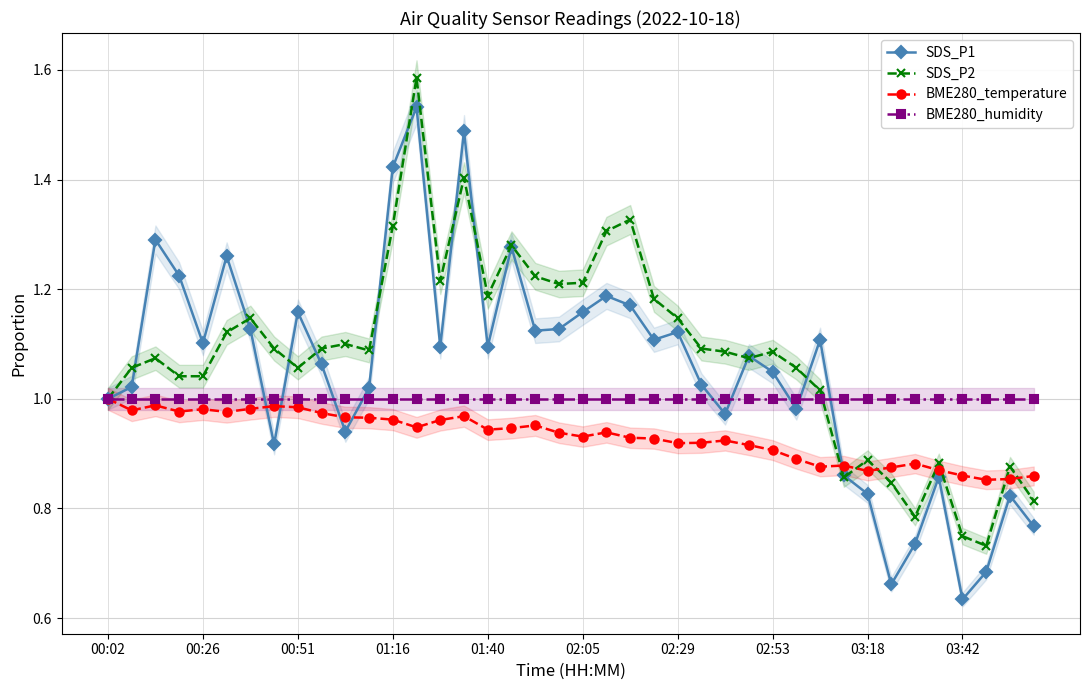

What is the minimum value shown in the chart?

0.6